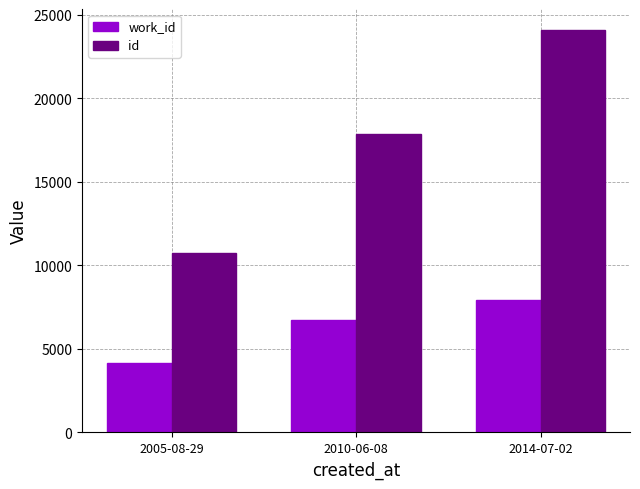

How many categories are shown in the chart?

3